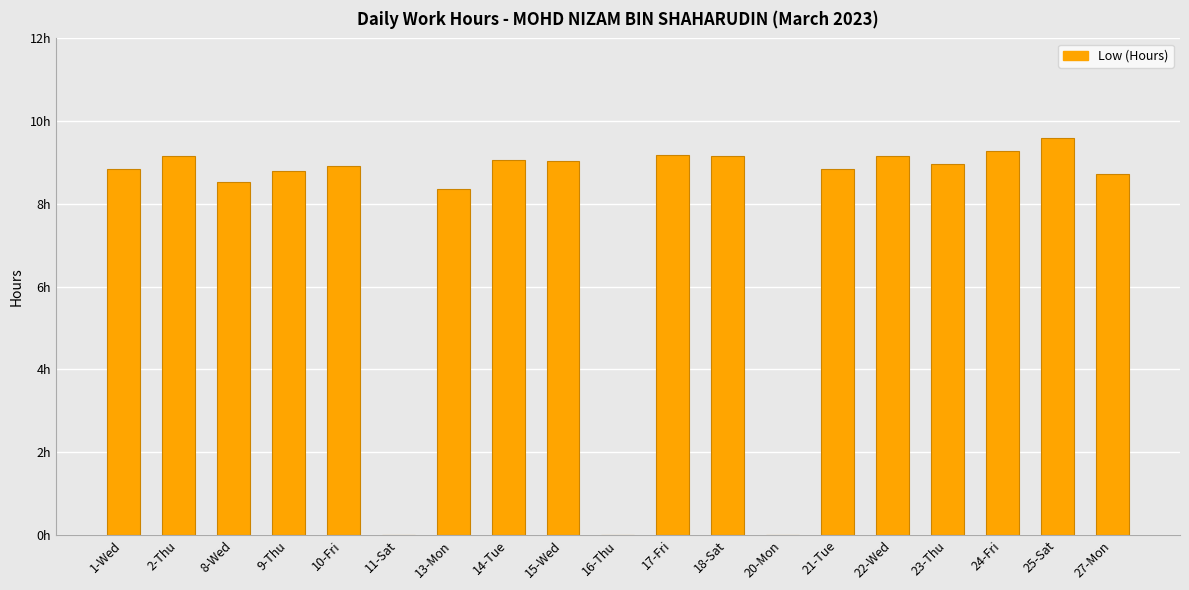

List the labels in order of value, largest first.

25-Sat, 24-Fri, 17-Fri, 2-Thu, 18-Sat, 22-Wed, 14-Tue, 15-Wed, 23-Thu, 10-Fri, 1-Wed, 21-Tue, 9-Thu, 27-Mon, 8-Wed, 13-Mon, 11-Sat, 16-Thu, 20-Mon